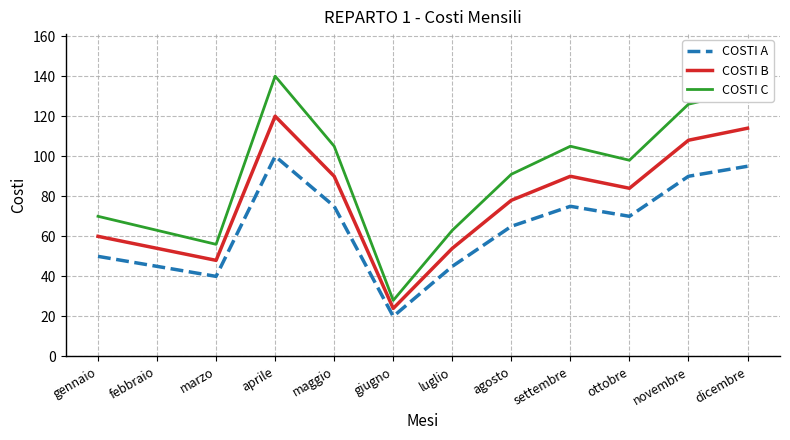

True or false: COSTI C has more than 0 interior local peaks.

True